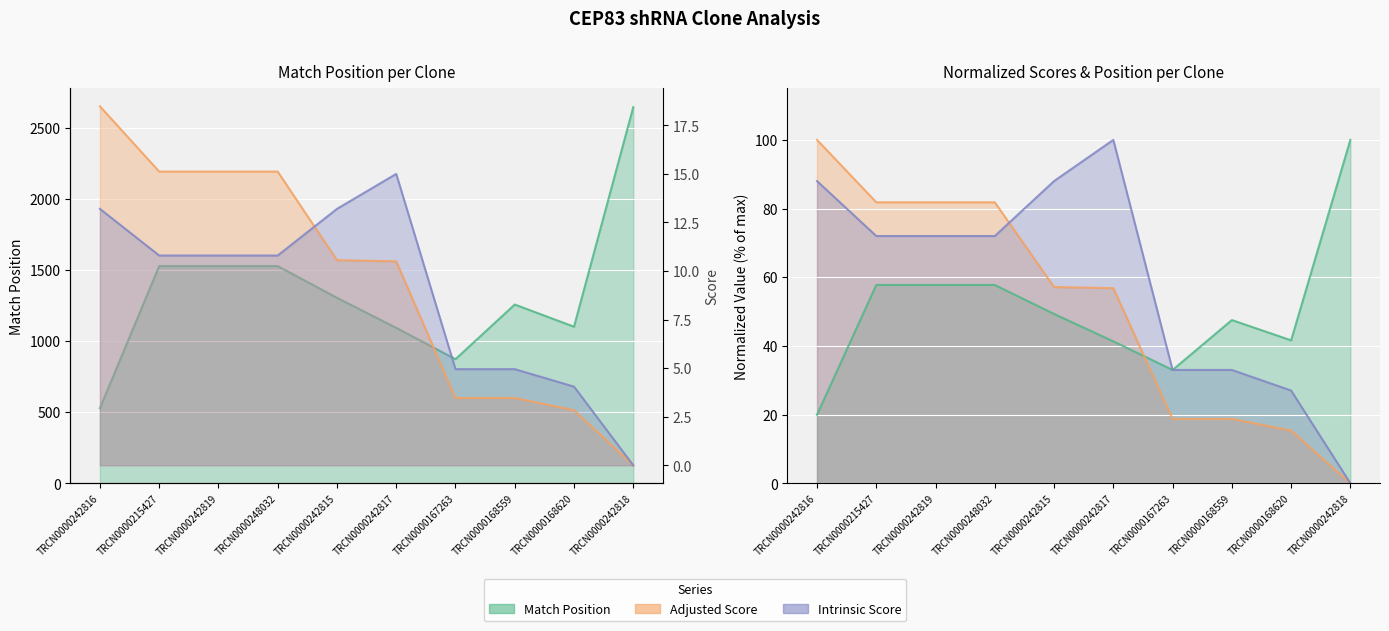

What is the approximate value of Adjusted Score at TRCN0000168559?

18.8